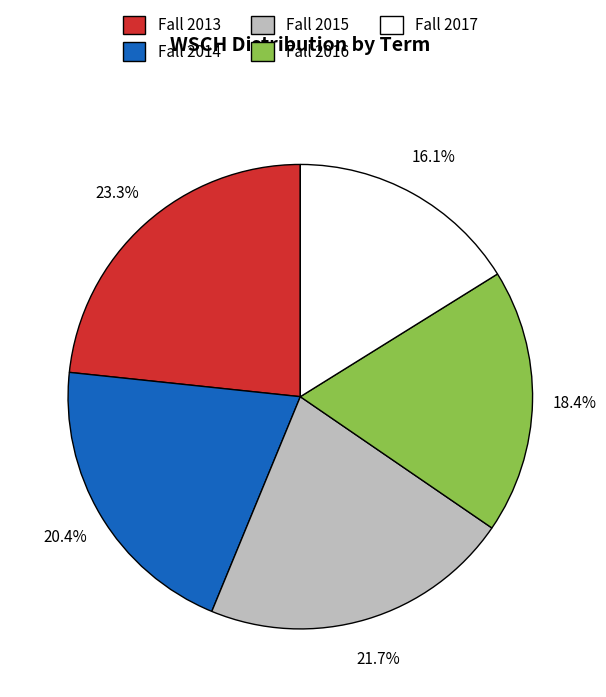

Which category has the smallest portion of the pie?

Fall 2017